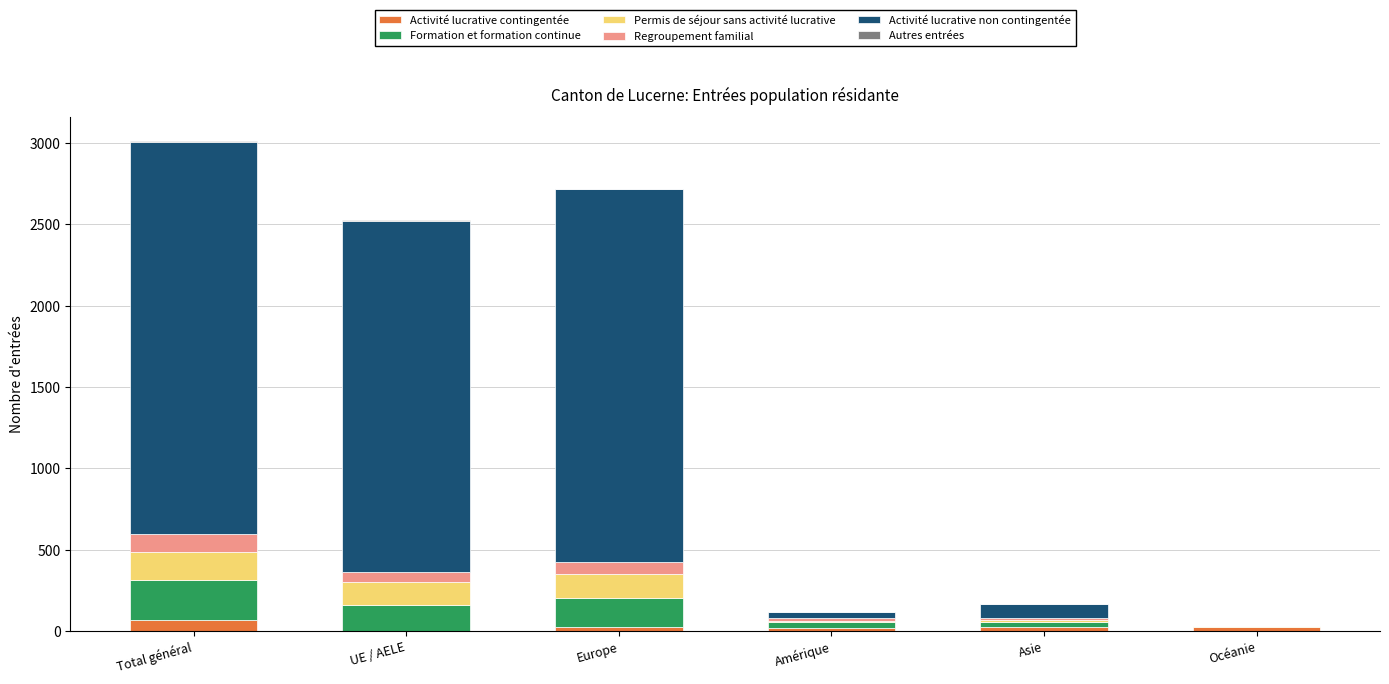

What is the difference between the Activité lucrative non contingentée values at Océanie and UE / AELE?

2161